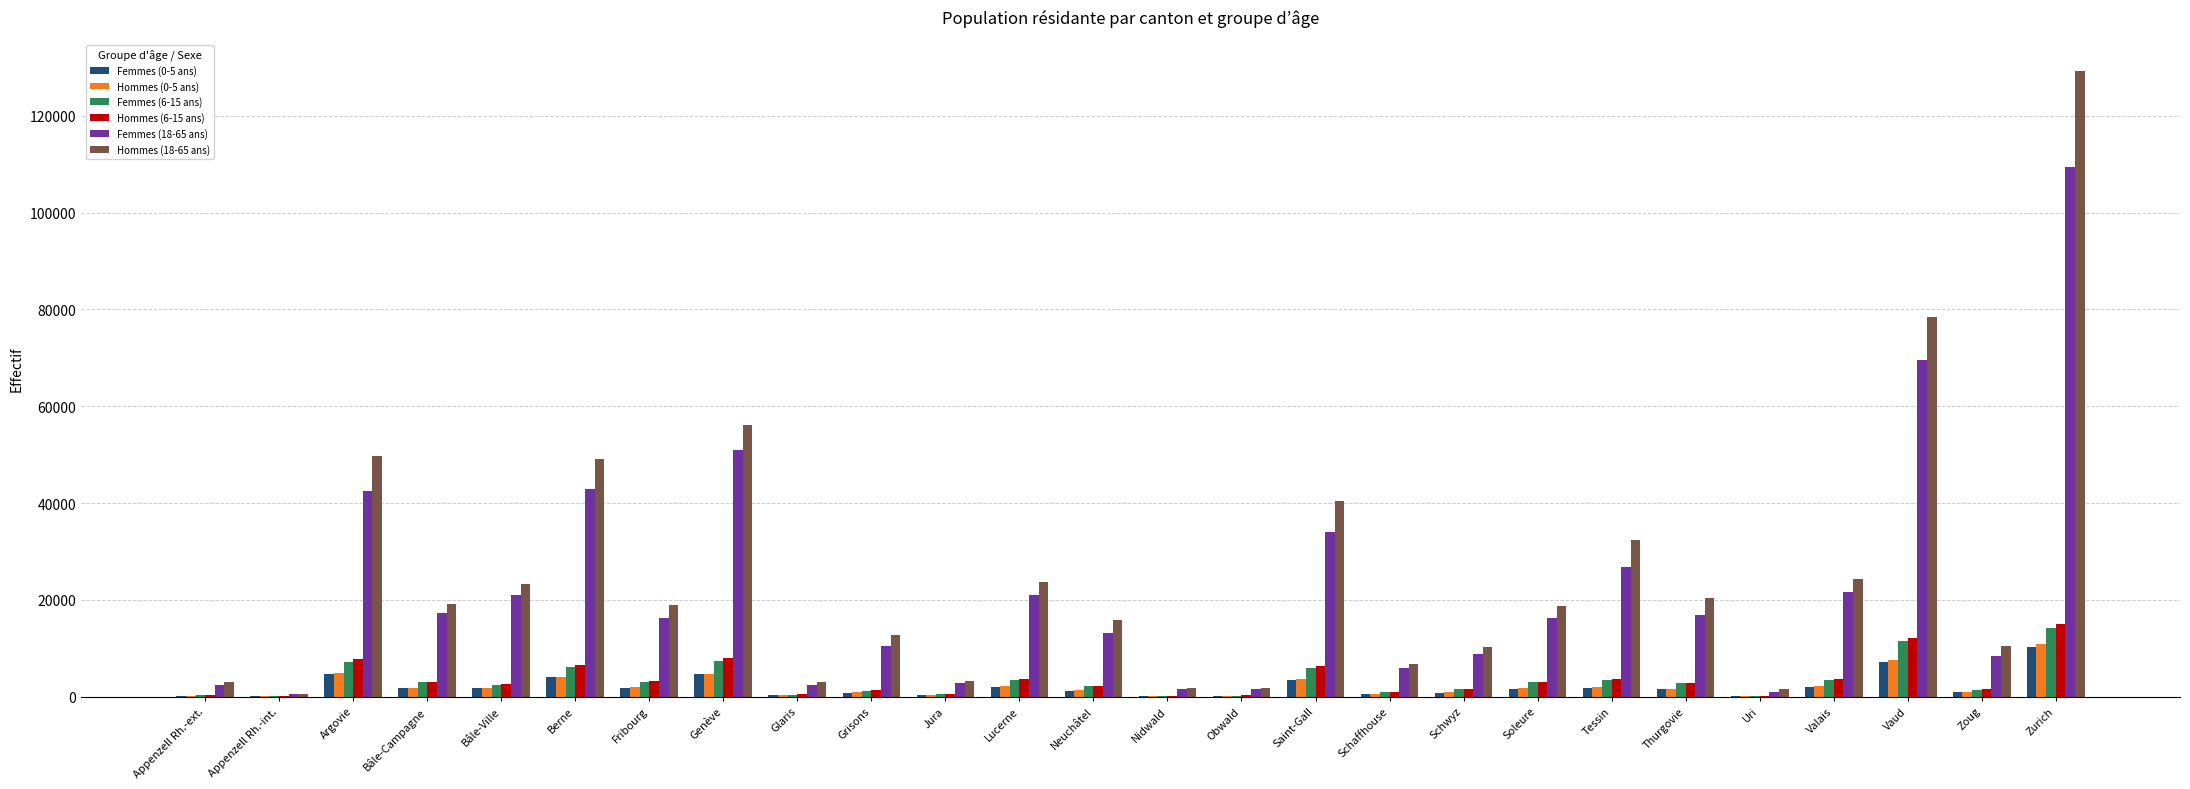

Which category has the highest value across all series?

Zurich